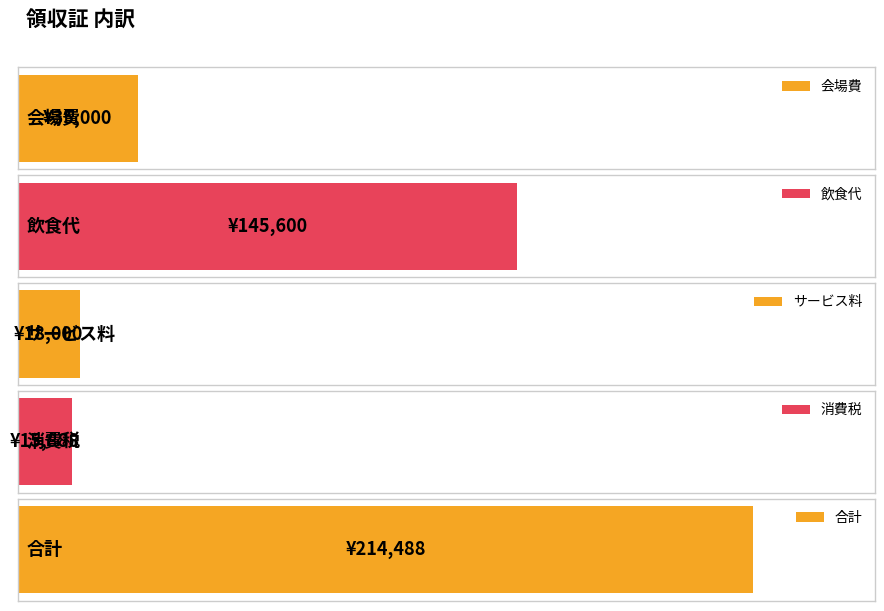

Reading right to left, list all the values displayed in this chart.

214488	15888	18000	145600	35000